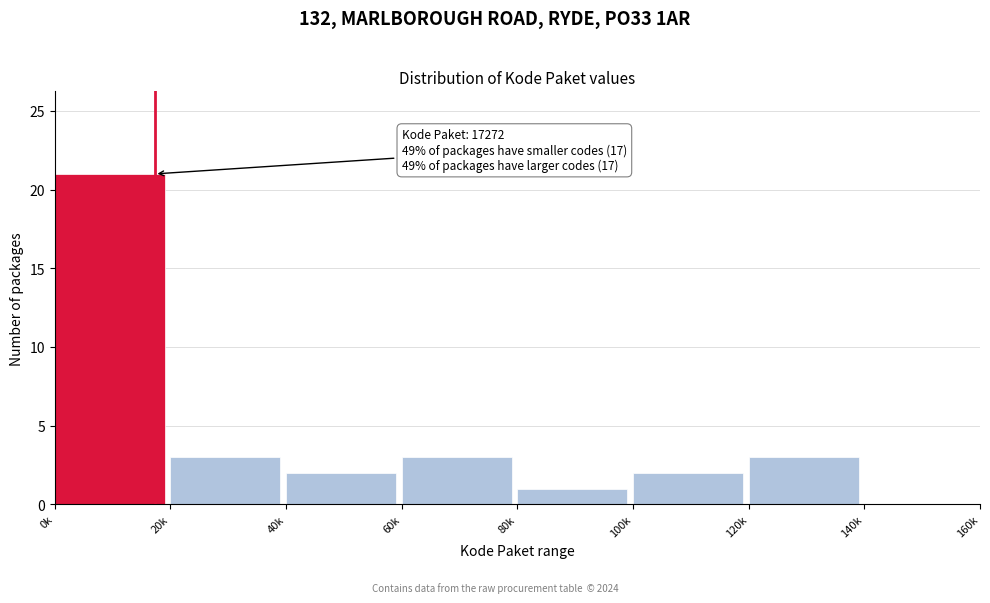

Reading left to right, extract all data points from this chart.

0k=21	20k=3	40k=2	60k=3	80k=1	100k=2	120k=3	140k=0